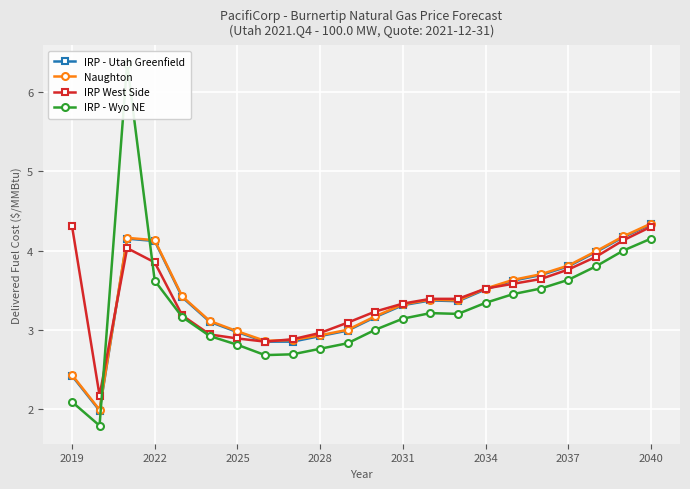

Is it true that IRP West Side equals 5.9 at 2022?

False